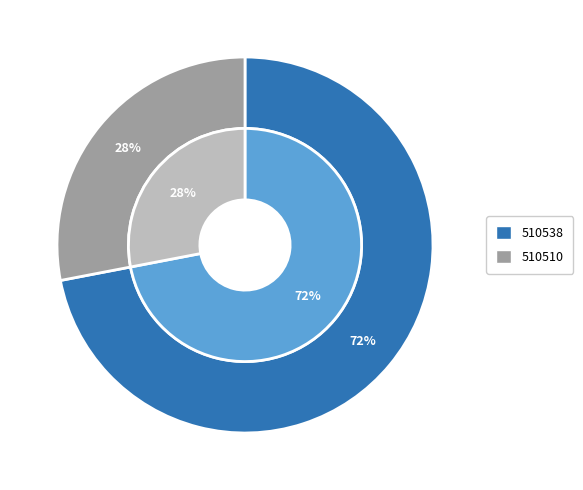

True or false: 510510 accounts for 28% of the total.

True